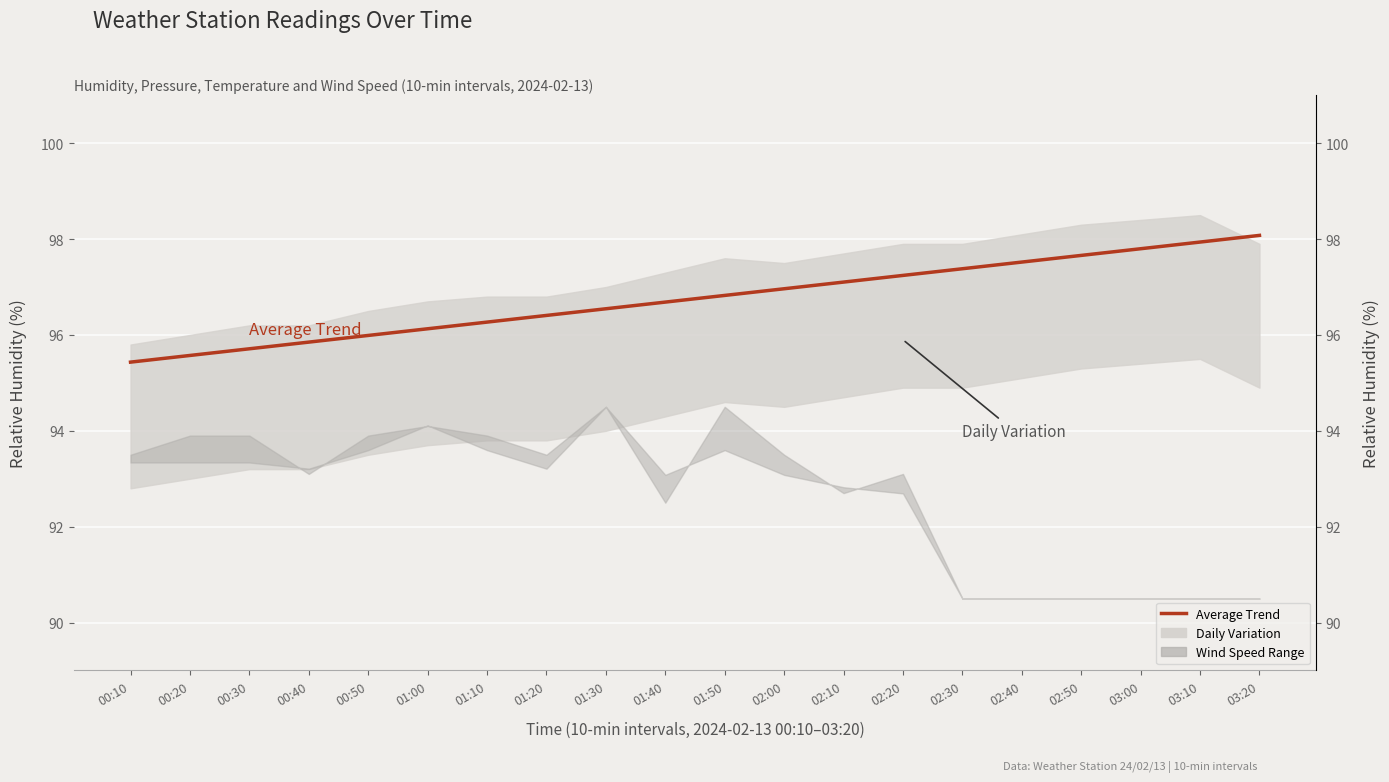

The chart shows a value of 97.5 at 02:40. True or false?

True